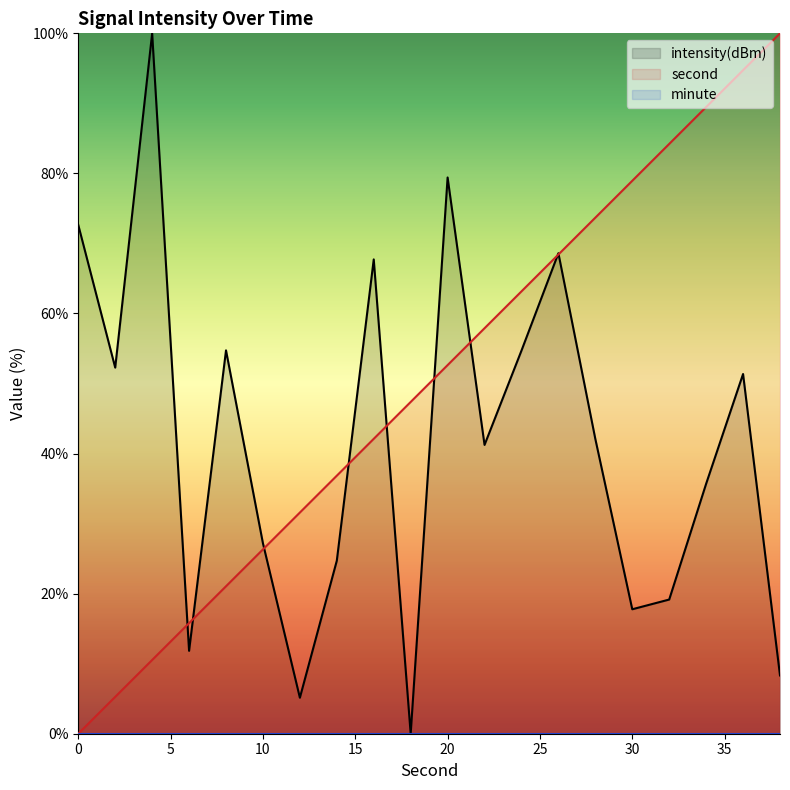

How many times do intensity and second cross each other?

9